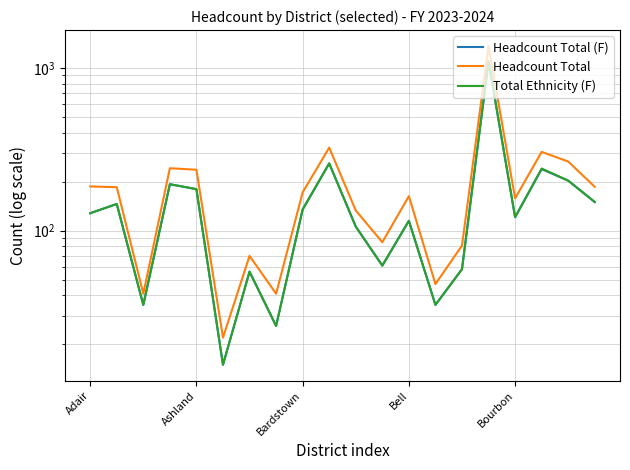

What is the label of the 11th point from the right?

9